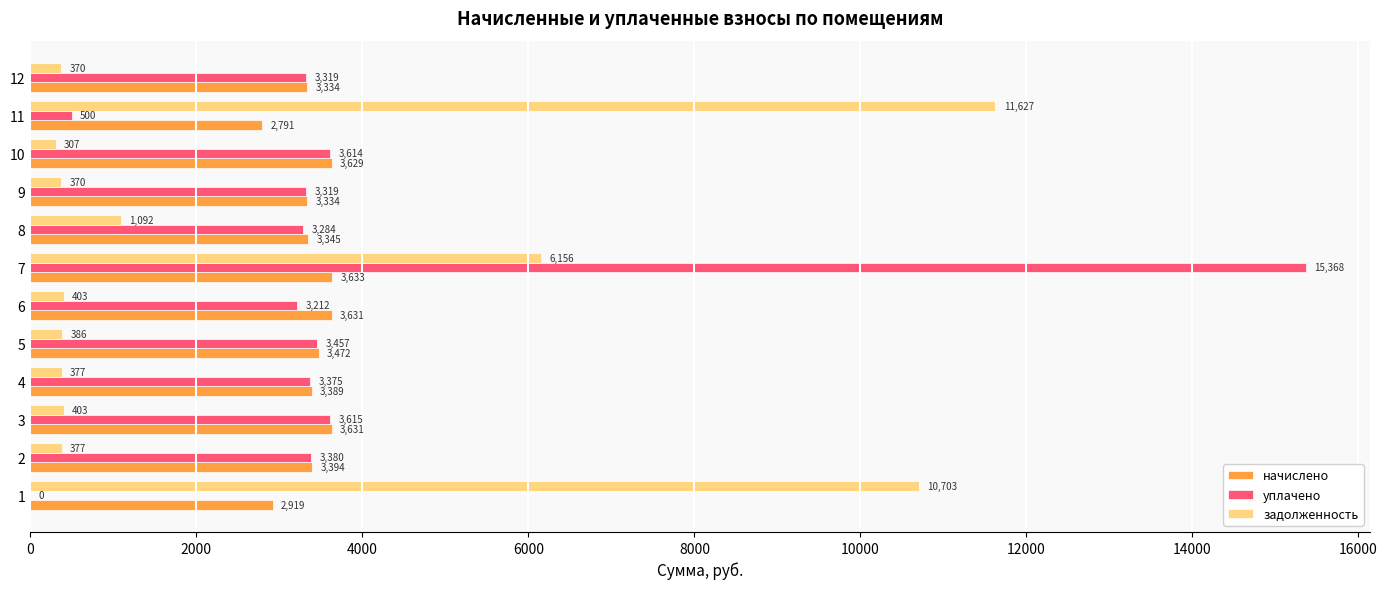

Read the задолженность value at 6.

403.4